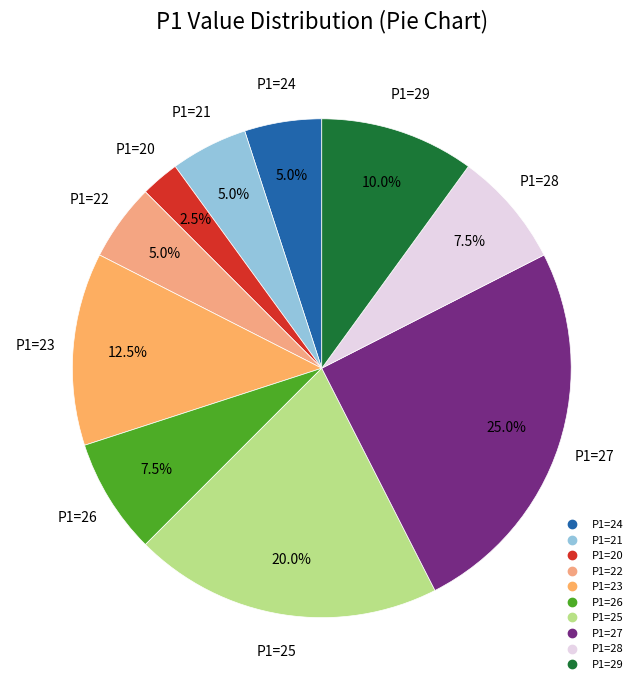

How many segments does this pie chart have?

10